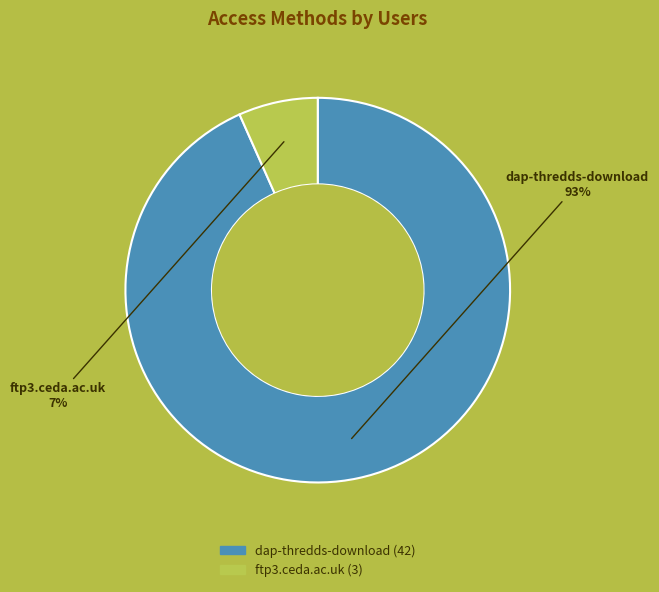

How many slices are in this pie chart?

2